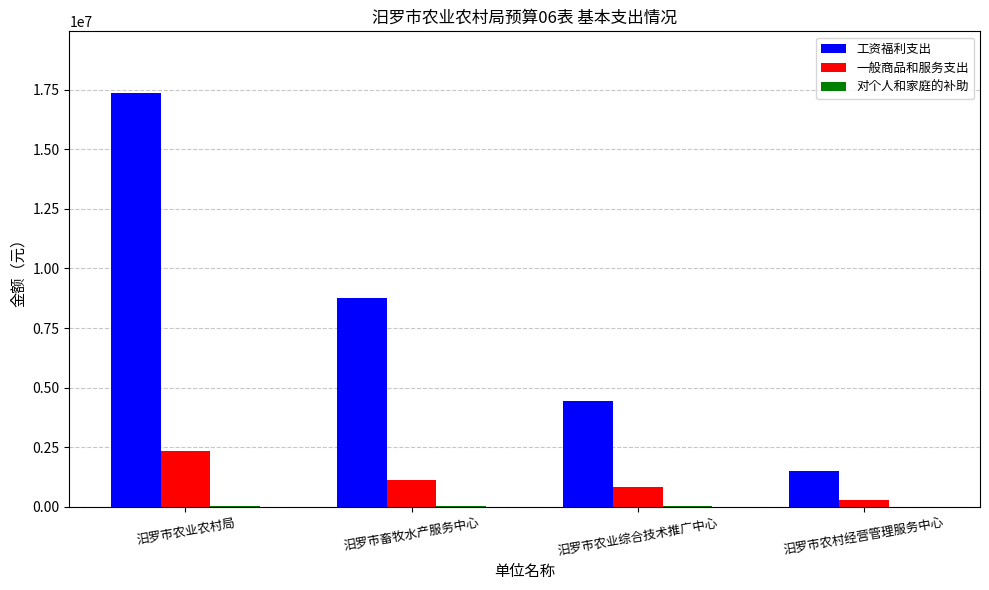

Which series has the largest total across all categories?

工资福利支出